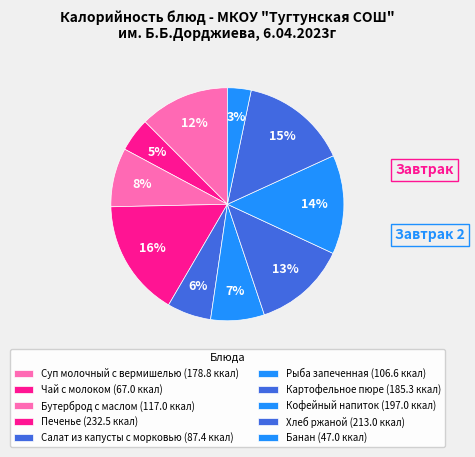

What is the largest slice in the pie chart?

Печенье